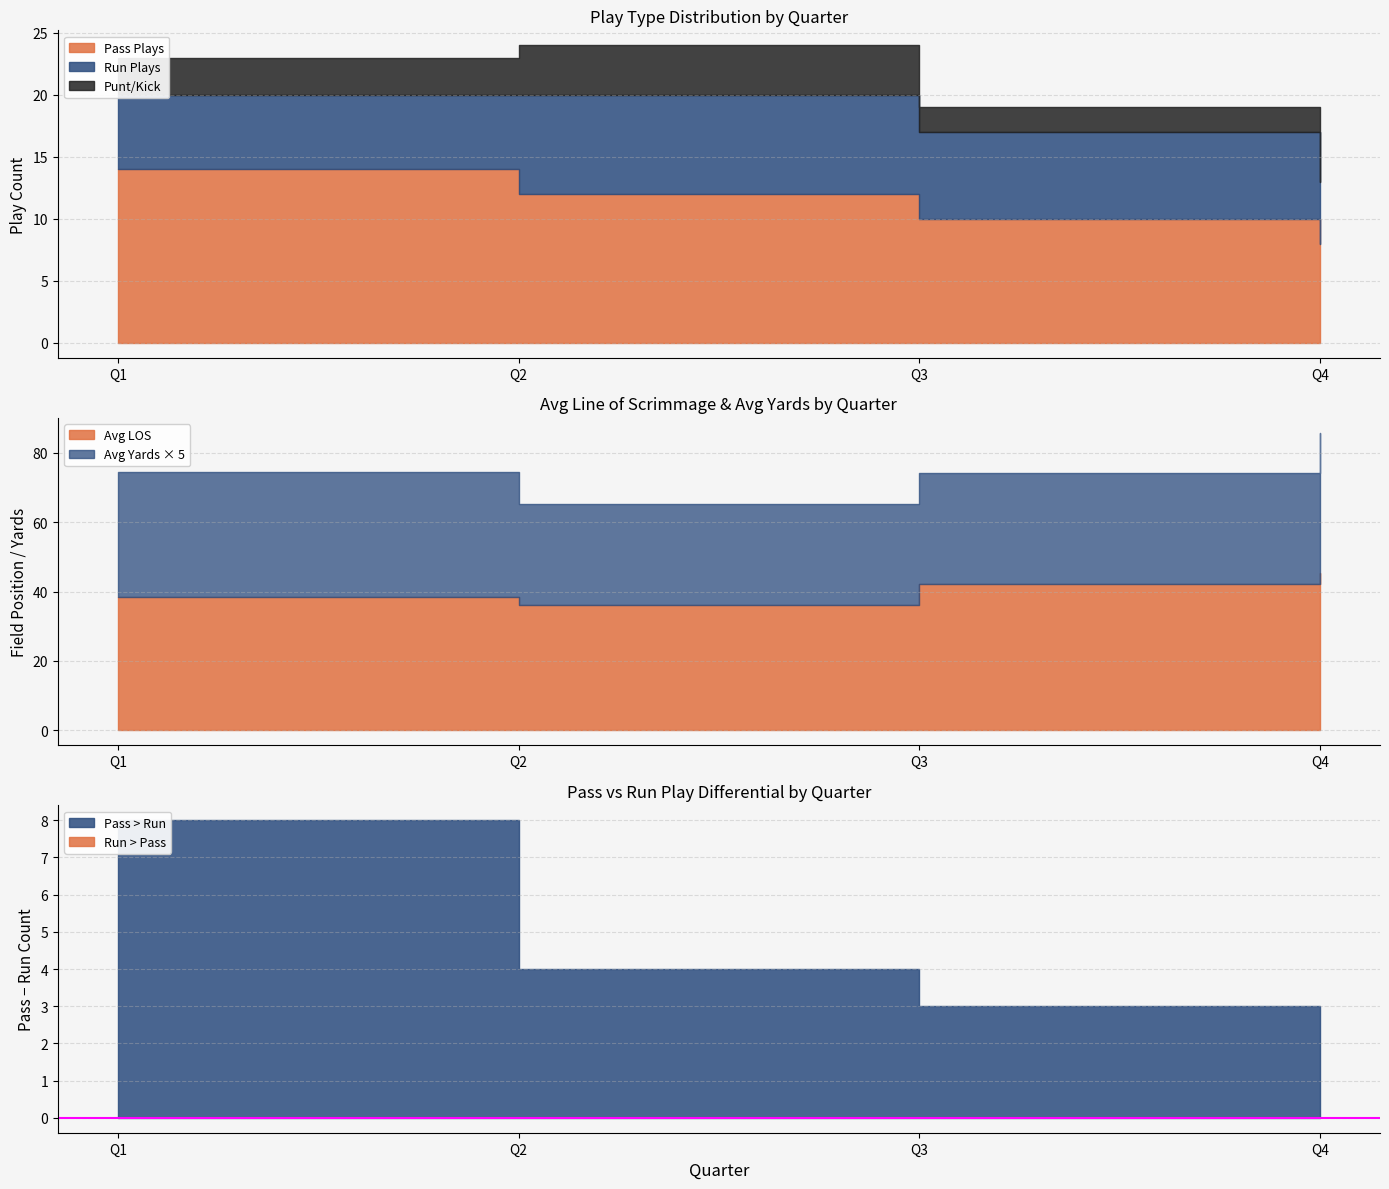

Is the value of Punt/Kick at Q3 greater than the value of Pass Plays at Q2?

No